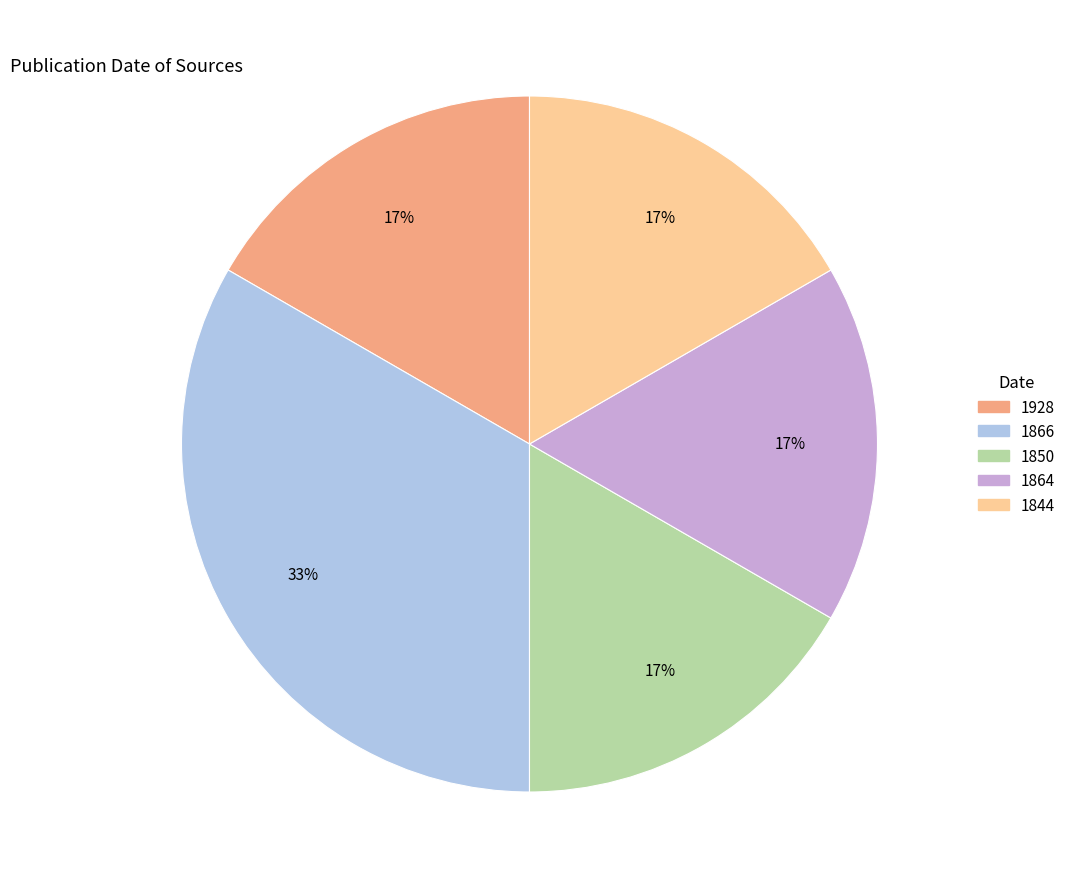

To the nearest percent, what percentage of the pie is 1866?

33%